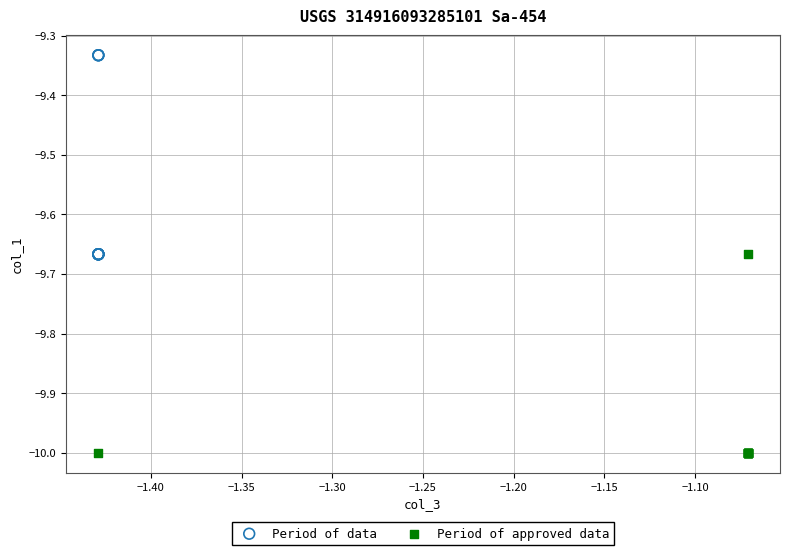

Which series reaches the maximum Y coordinate?

Period of data